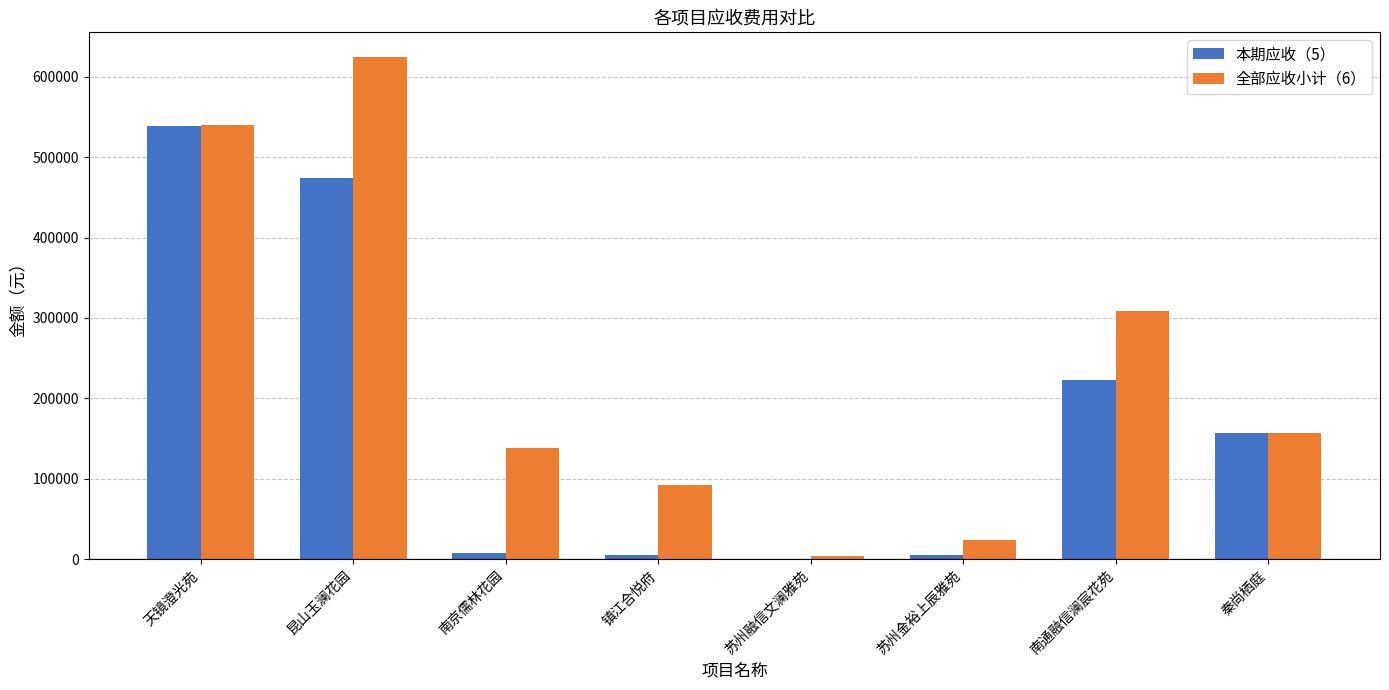

Are the bars grouped side by side (vs. stacked)?

Yes